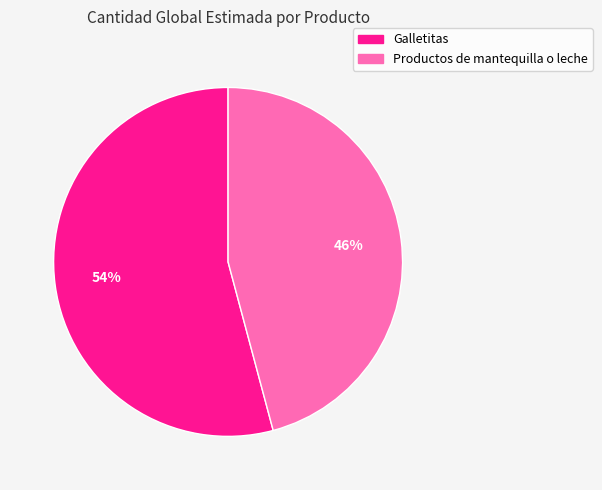

What is the largest slice in the pie chart?

Galletitas